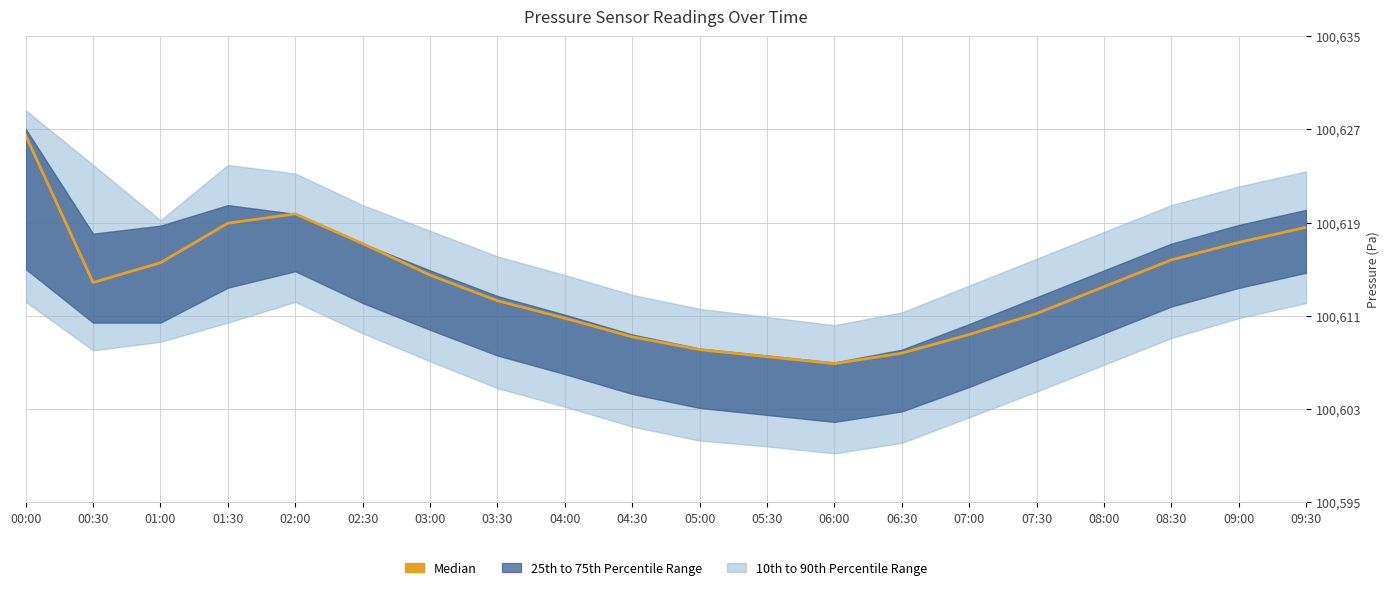

Which has a higher value, 08:00 or 01:30?

01:30